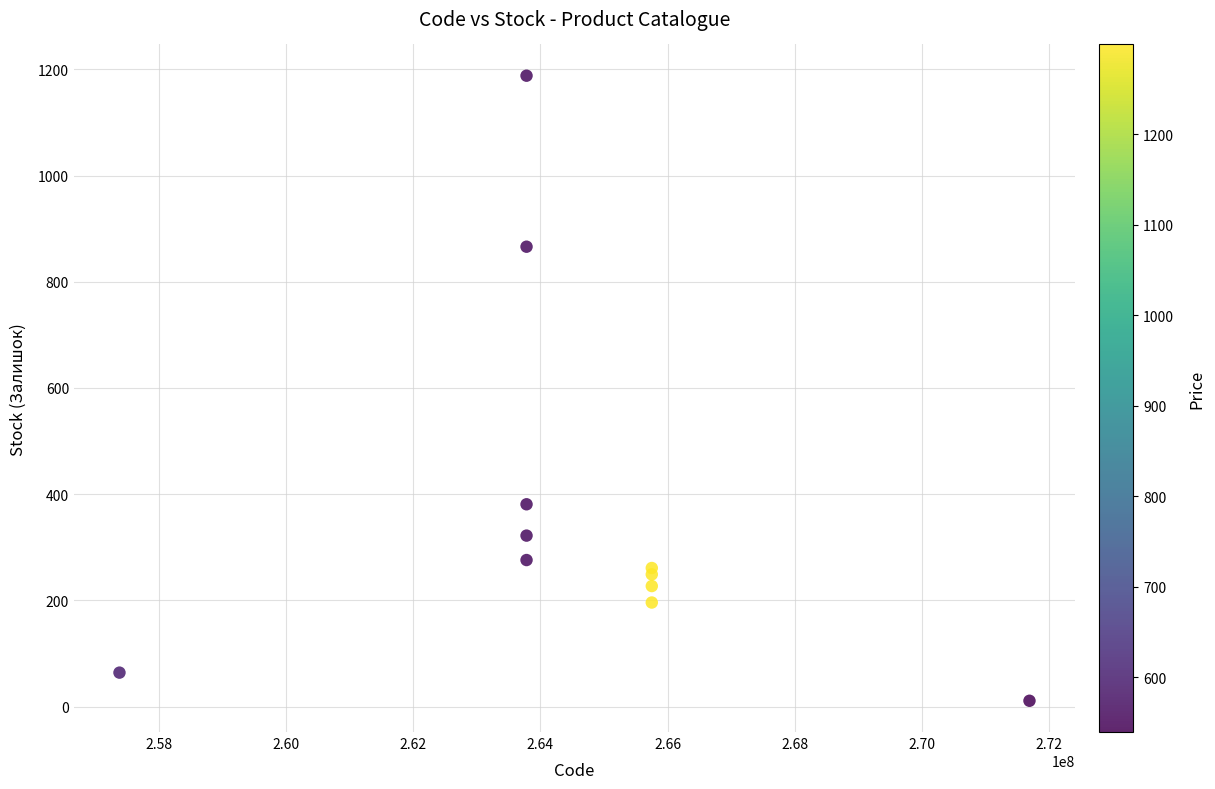

What Y value in the scatter plot is closest to 599?

381